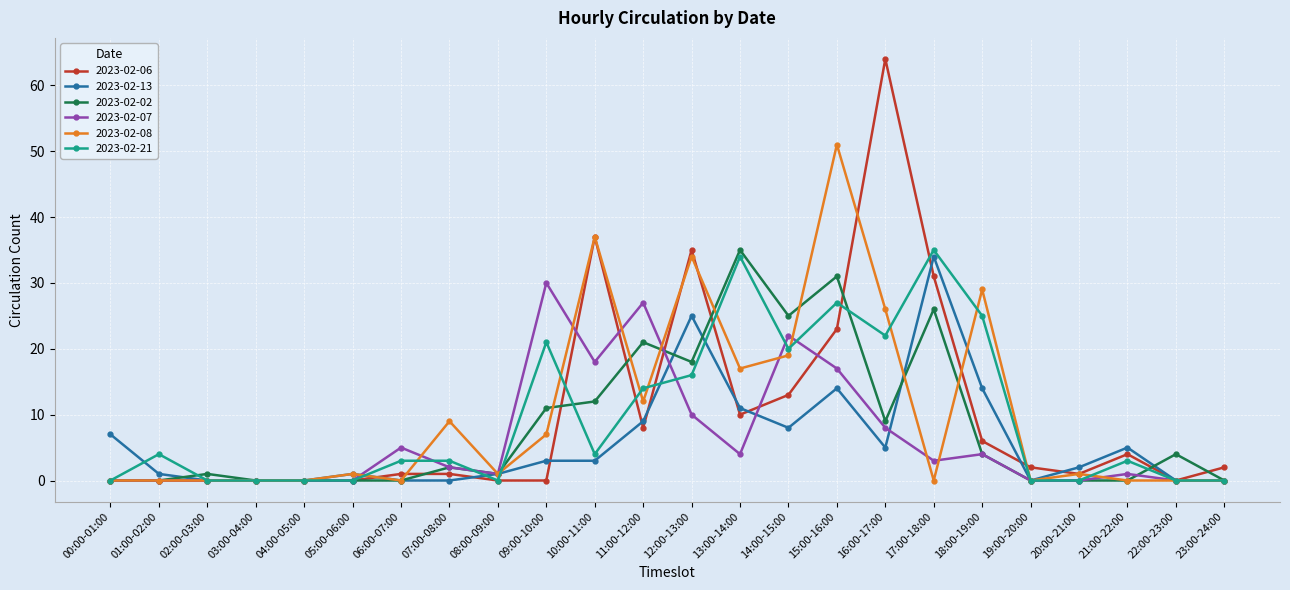

True or false: 2023-02-08 and 2023-02-07 intersect in this chart.

True